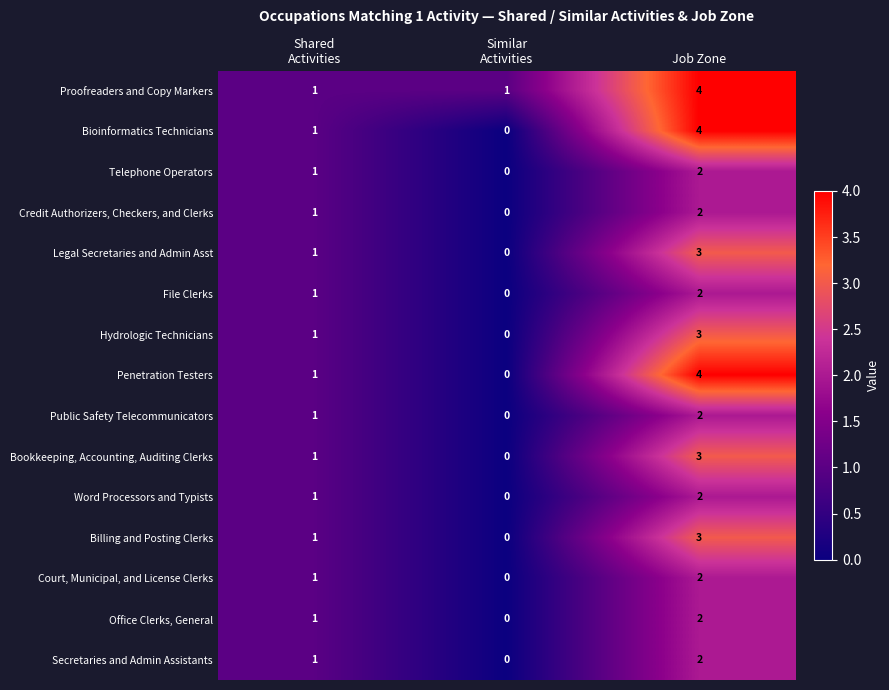

What is the maximum value shown in the chart?

4